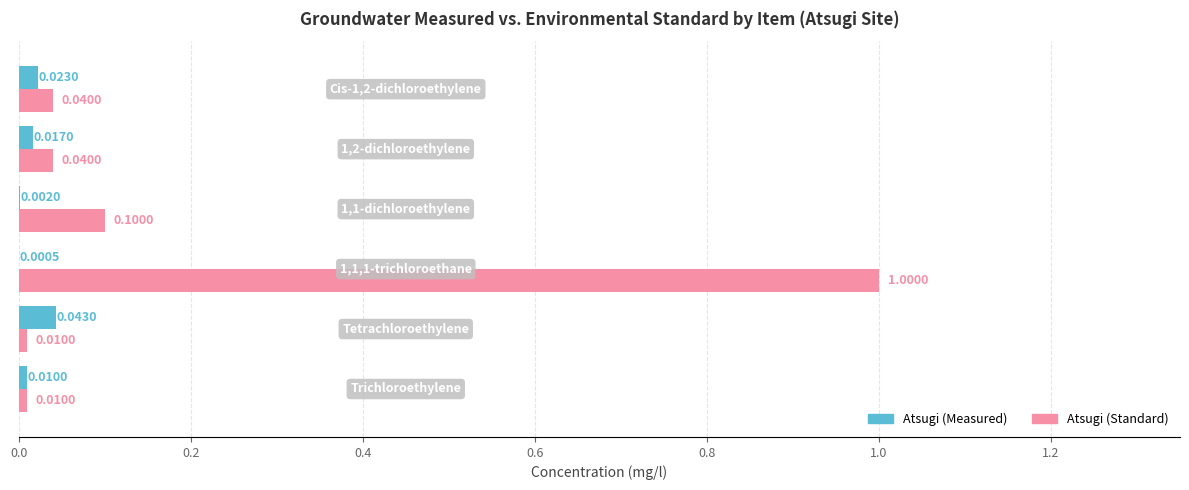

Which series has the largest total across all categories?

Atsugi (Standard)